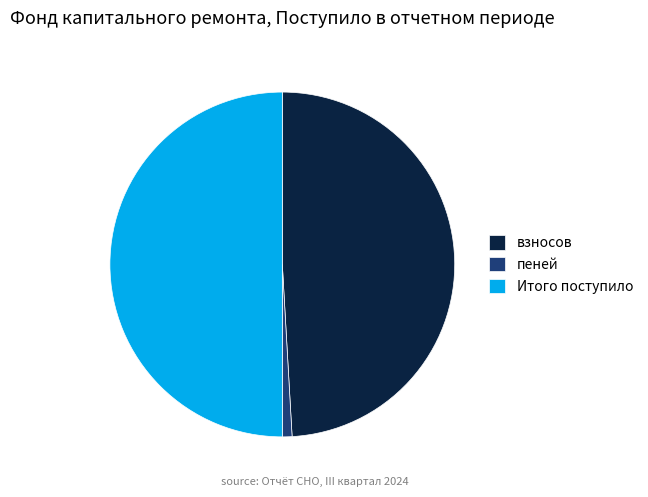

What is the smallest slice in the pie chart?

пеней